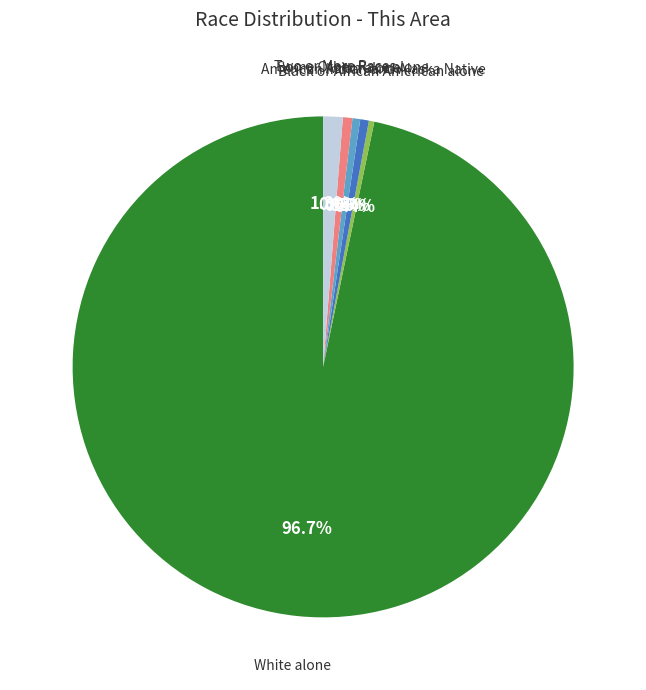

Does any single category account for the majority?

Yes